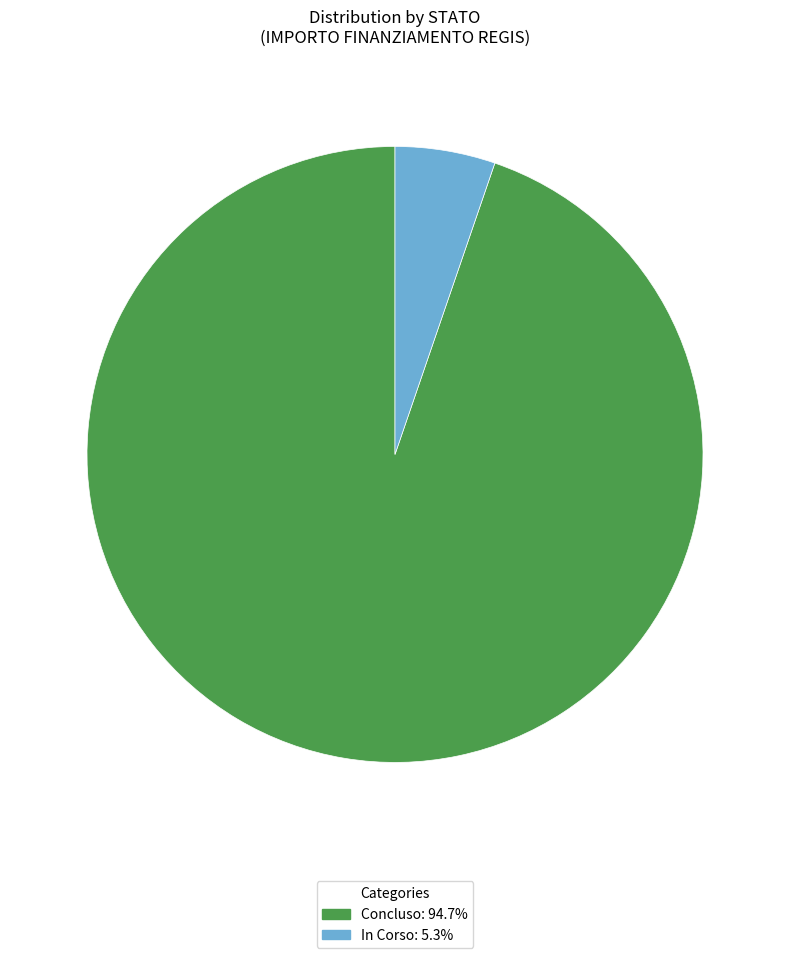

Is there any slice that represents more than half of the pie?

Yes